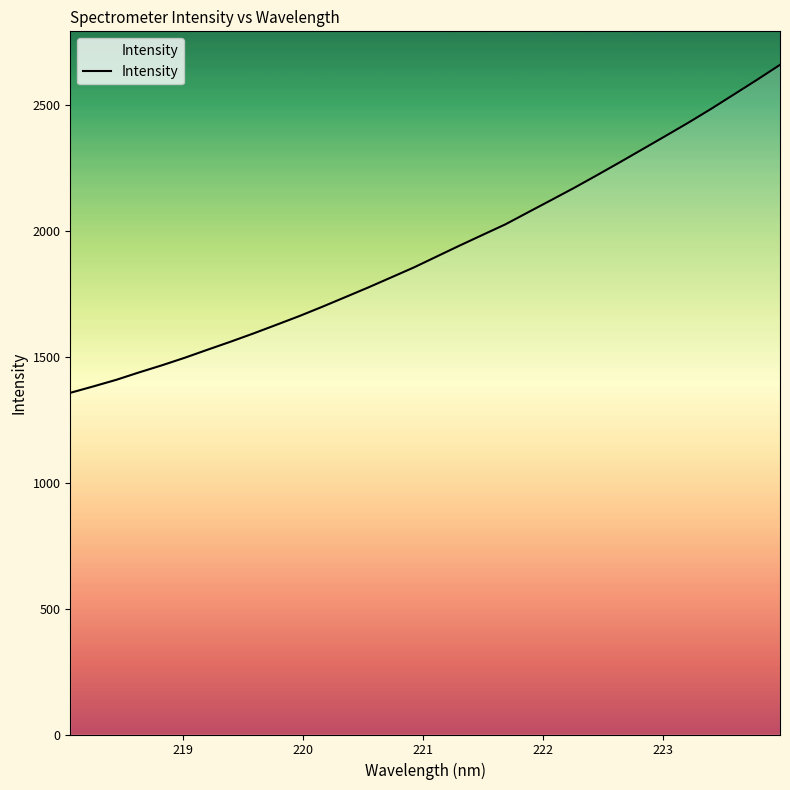

Does the chart have visible grid lines?

No